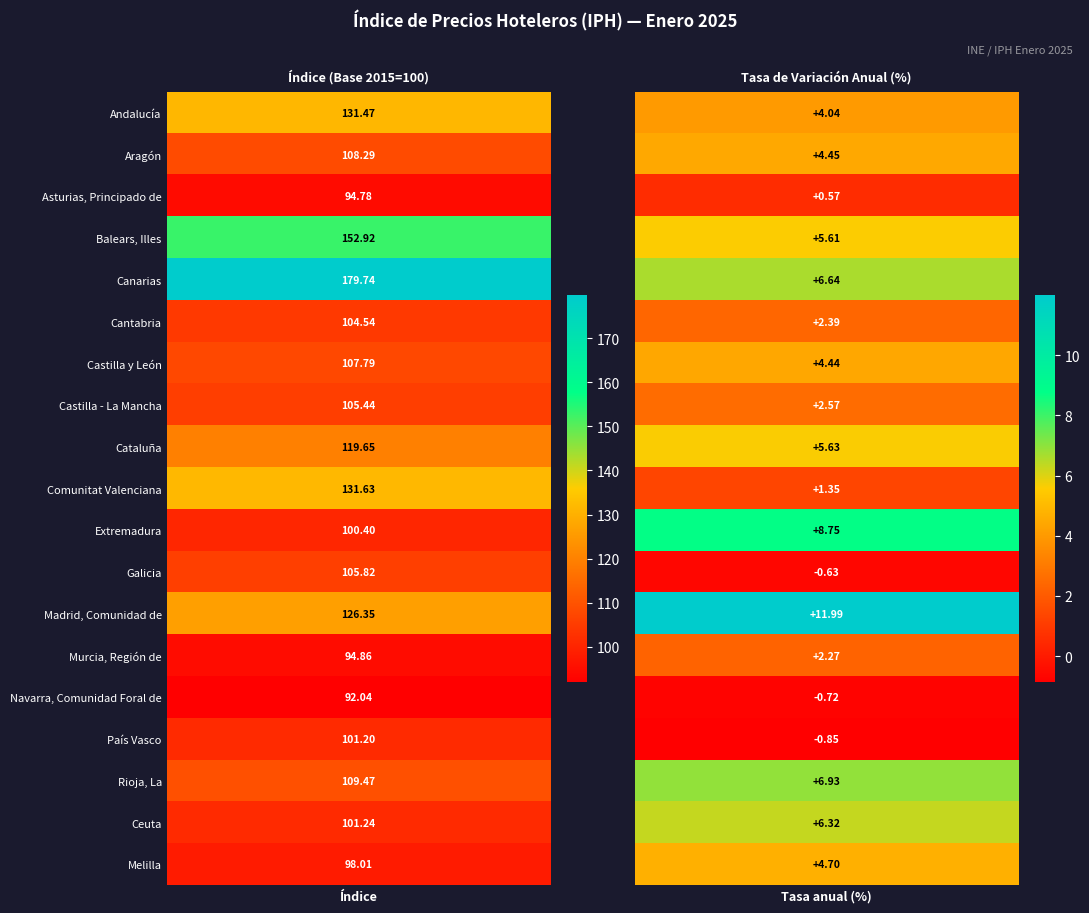

Reading left to right, what are all the values shown in this chart?

Andalucía: Andalucía=131.5	Aragón=4.0
Aragón: Andalucía=108.3	Aragón=4.5
Asturias, Principado de: Andalucía=94.8	Aragón=0.6
Balears, Illes: Andalucía=152.9	Aragón=5.6
Canarias: Andalucía=179.7	Aragón=6.6
Cantabria: Andalucía=104.5	Aragón=2.4
Castilla y León: Andalucía=107.8	Aragón=4.4
Castilla - La Mancha: Andalucía=105.4	Aragón=2.6
Cataluña: Andalucía=119.7	Aragón=5.6
Comunitat Valenciana: Andalucía=131.6	Aragón=1.3
Extremadura: Andalucía=100.4	Aragón=8.7
Galicia: Andalucía=105.8	Aragón=-0.6
Madrid, Comunidad de: Andalucía=126.4	Aragón=12.0
Murcia, Región de: Andalucía=94.9	Aragón=2.3
Navarra, Comunidad Foral de: Andalucía=92.0	Aragón=-0.7
País Vasco: Andalucía=101.2	Aragón=-0.9
Rioja, La: Andalucía=109.5	Aragón=6.9
Ceuta: Andalucía=101.2	Aragón=6.3
Melilla: Andalucía=98.0	Aragón=4.7